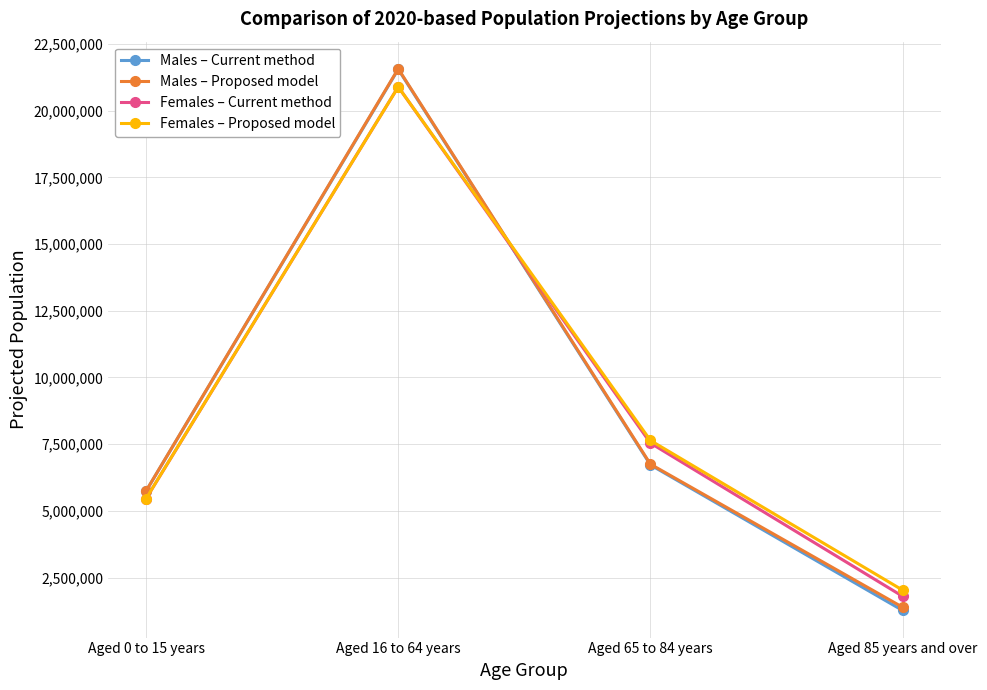

What is the average value of the Males – Current method series?

8820064